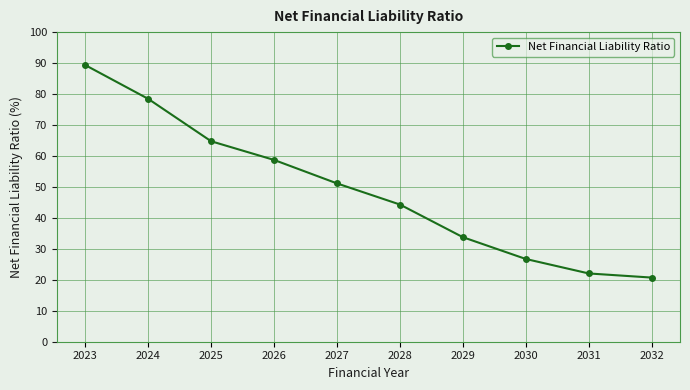

What is the difference between the second highest and second lowest values?

56.4